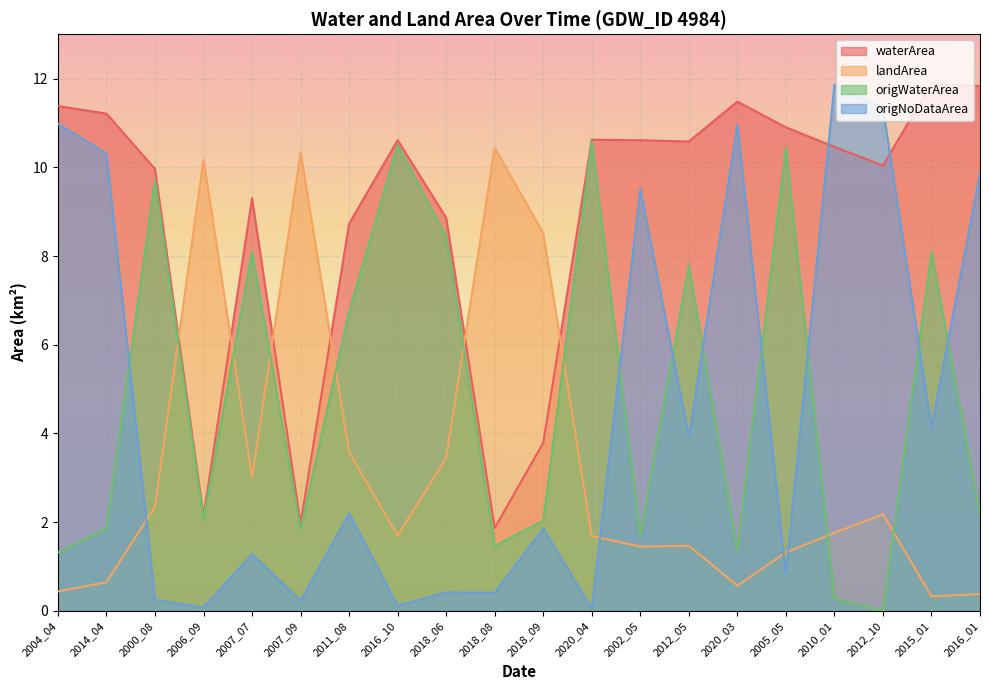

Reading left to right, extract all data points from this chart.

waterArea: 2004_04=11.4	2014_04=11.2	2000_08=10.0	2006_09=2.1	2007_07=9.3	2007_09=2.0	2011_08=8.7	2016_10=10.6	2018_06=8.9	2018_08=1.9	2018_09=3.8	2020_04=10.6	2002_05=10.6	2012_05=10.6	2020_03=11.5	2005_05=10.9	2010_01=10.5	2012_10=10.0	2015_01=11.9	2016_01=11.8
landArea: 2004_04=0.4	2014_04=0.7	2000_08=2.4	2006_09=10.2	2007_07=3.0	2007_09=10.3	2011_08=3.6	2016_10=1.7	2018_06=3.5	2018_08=10.4	2018_09=8.5	2020_04=1.7	2002_05=1.4	2012_05=1.5	2020_03=0.6	2005_05=1.3	2010_01=1.8	2012_10=2.2	2015_01=0.3	2016_01=0.4
origWaterArea: 2004_04=1.3	2014_04=1.9	2000_08=9.7	2006_09=2.1	2007_07=8.1	2007_09=1.9	2011_08=6.8	2016_10=10.5	2018_06=8.4	2018_08=1.5	2018_09=2.0	2020_04=10.6	2002_05=1.7	2012_05=7.8	2020_03=1.4	2005_05=10.4	2010_01=0.3	2012_10=0.0	2015_01=8.1	2016_01=2.2
origNoDataArea: 2004_04=11.0	2014_04=10.3	2000_08=0.2	2006_09=0.1	2007_07=1.3	2007_09=0.2	2011_08=2.2	2016_10=0.1	2018_06=0.4	2018_08=0.4	2018_09=1.9	2020_04=0.1	2002_05=9.5	2012_05=3.9	2020_03=10.9	2005_05=0.8	2010_01=11.9	2012_10=11.3	2015_01=4.1	2016_01=9.9